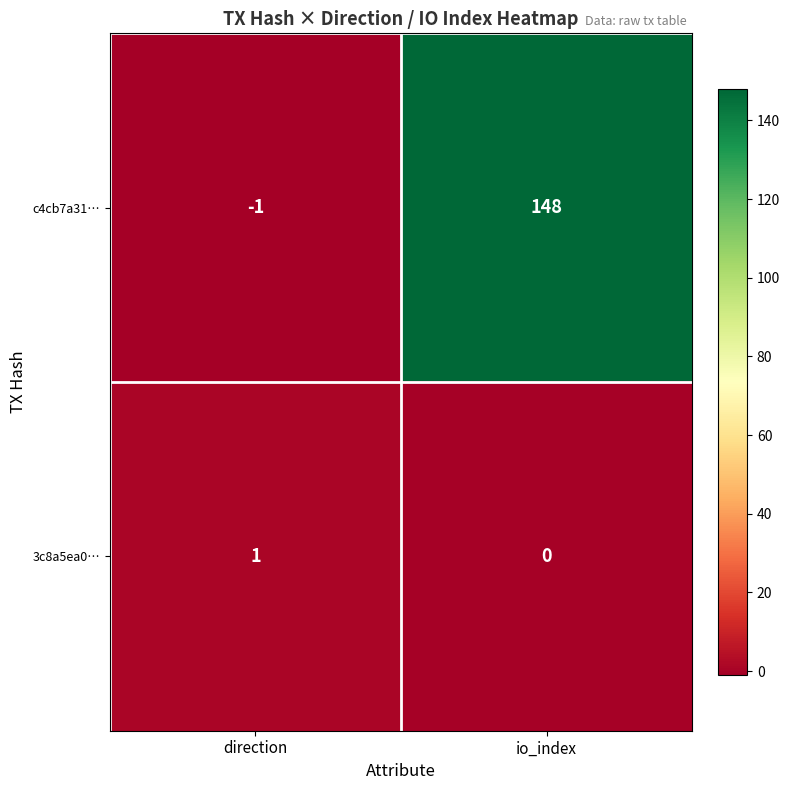

What is the total value across all series at io_index?

148